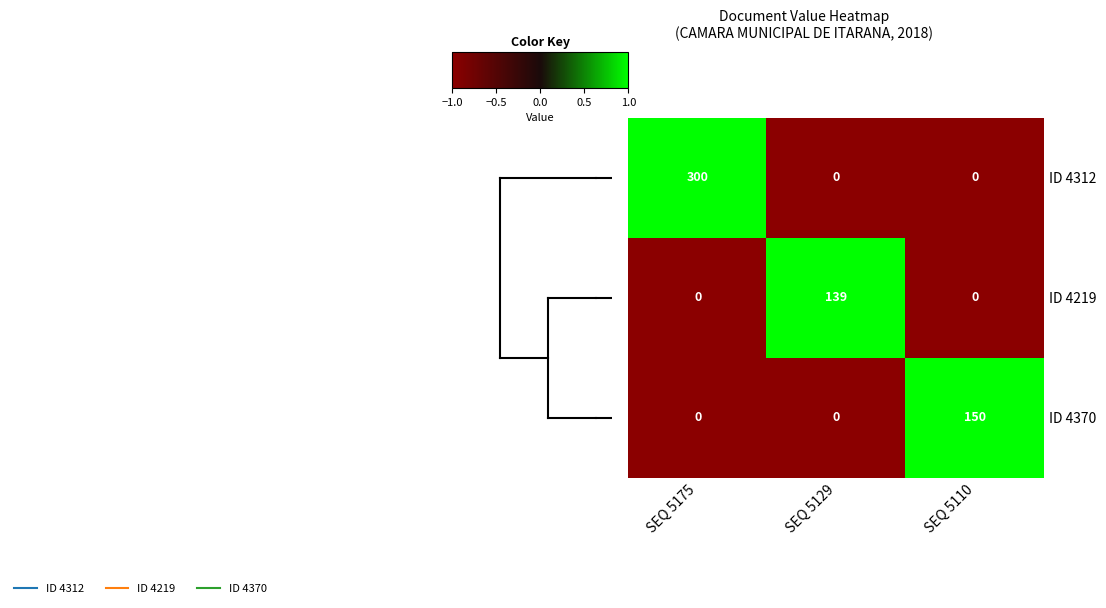

The ID 4219 series shows 0 at SEQ 5175. True or false?

True